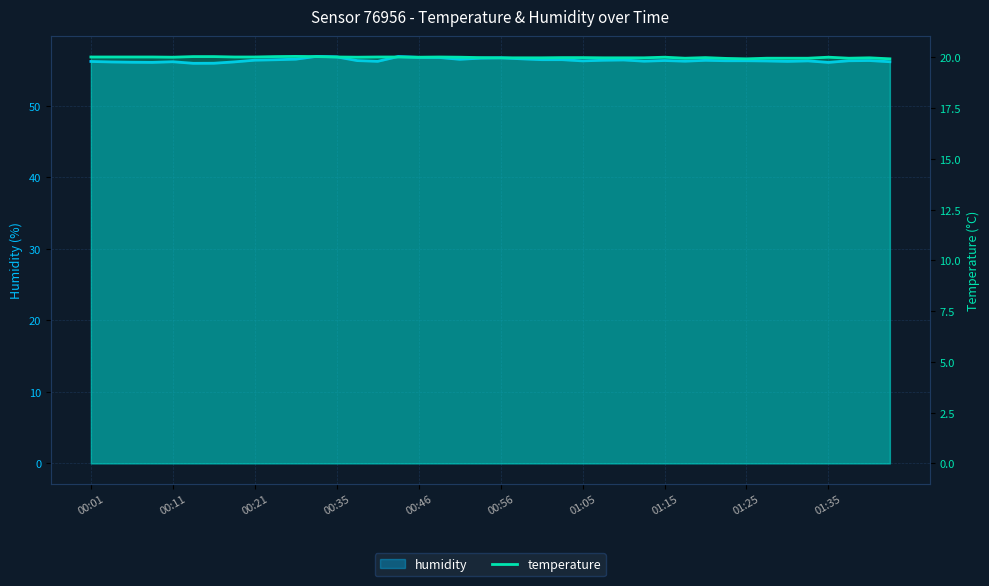

How many lines are shown in the chart?

2